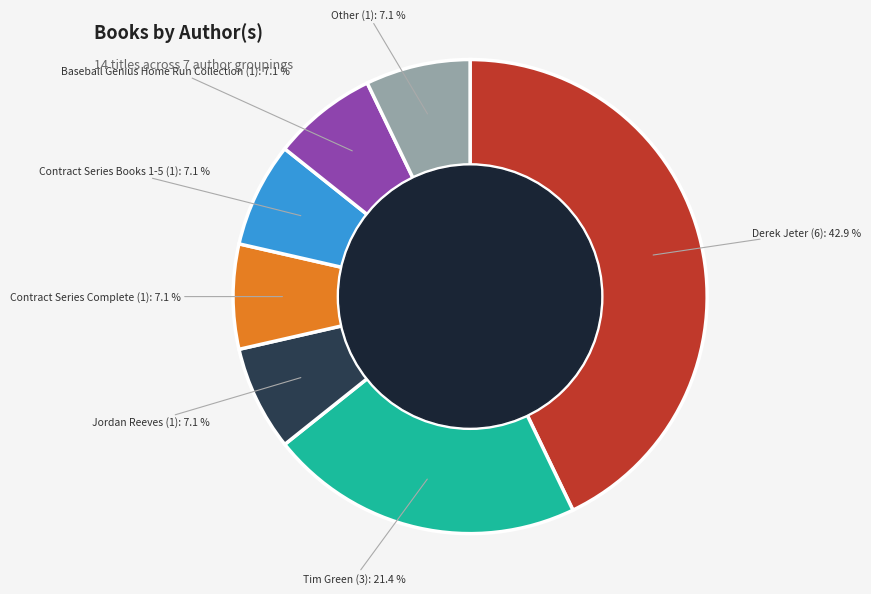

Is there any slice that represents more than half of the pie?

No